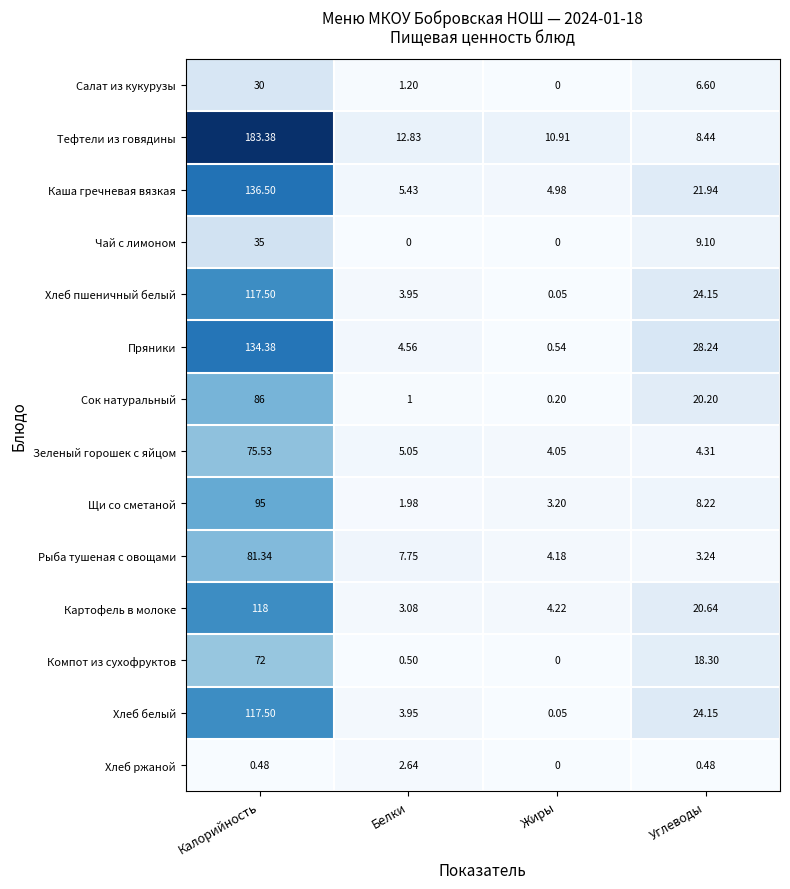

Which series has the widest spread of values?

Тефтели из говядины